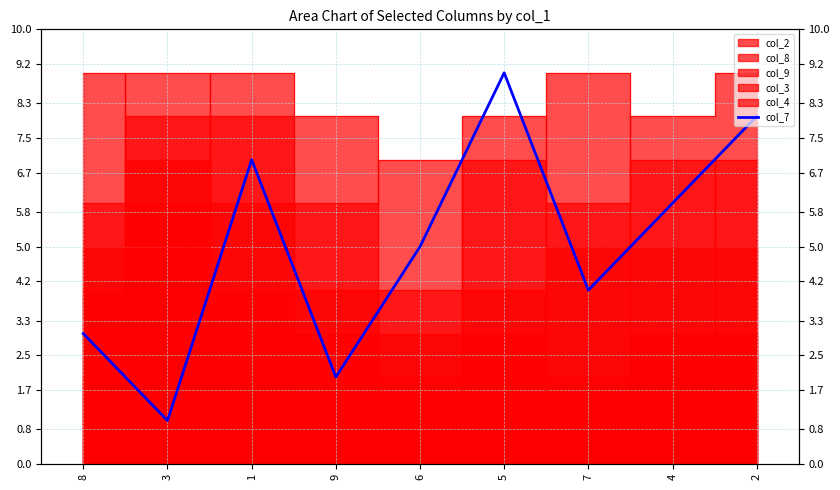

List the labels in order of value, largest first.

5, 2, 1, 4, 6, 7, 8, 9, 3